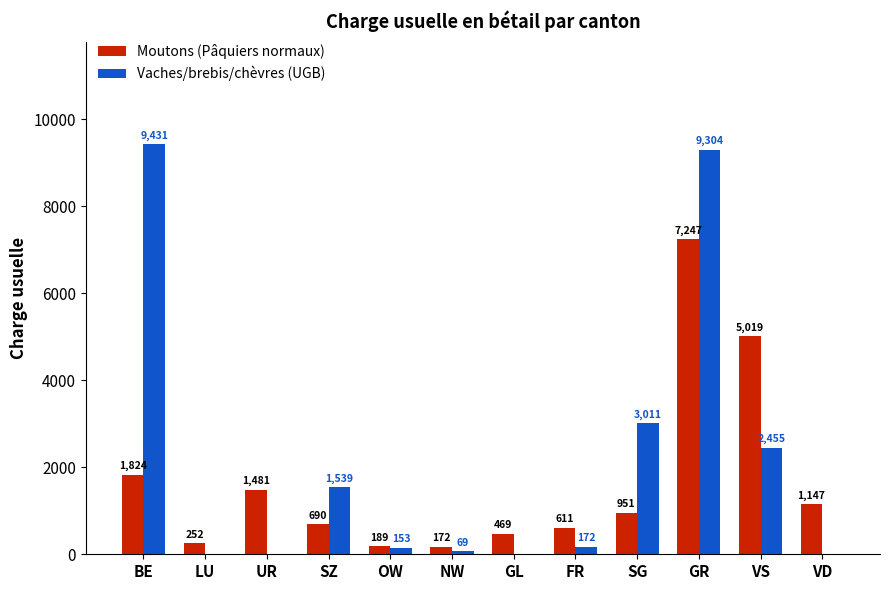

Reading left to right, extract all data points from this chart.

Moutons (Pâquiers normaux): BE=1824	LU=252	UR=1481	SZ=690	OW=189	NW=172	GL=469	FR=611	SG=951	GR=7247	VS=5019	VD=1147
Vaches/brebis/chèvres (UGB): BE=9431	LU=0	UR=0	SZ=1539	OW=153	NW=69	GL=0	FR=172	SG=3011	GR=9304	VS=2455	VD=0